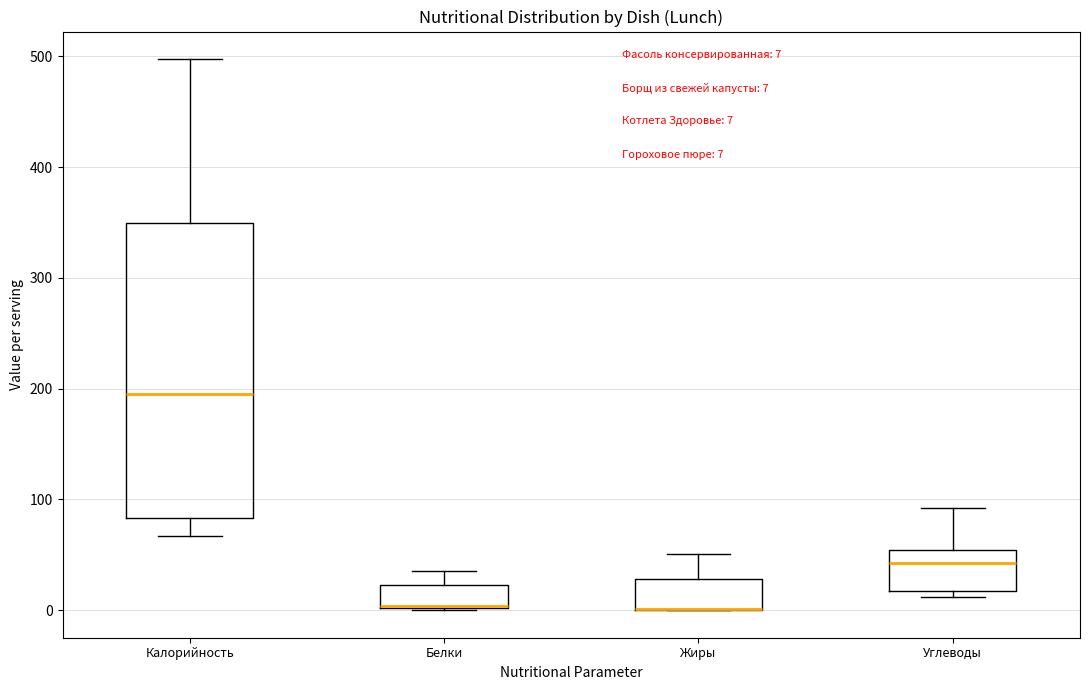

Which box is the tallest, from its lower edge to its upper edge?

Калорийность